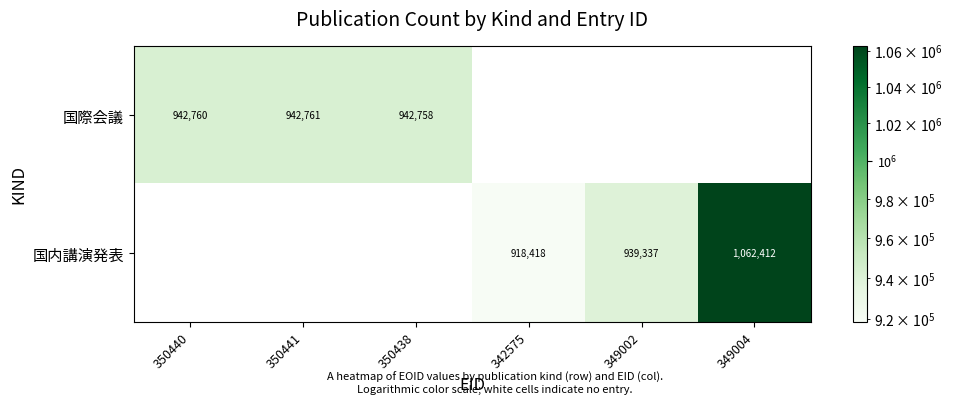

True or false: 国内講演発表 has a value of 1301178 at 342575.

False